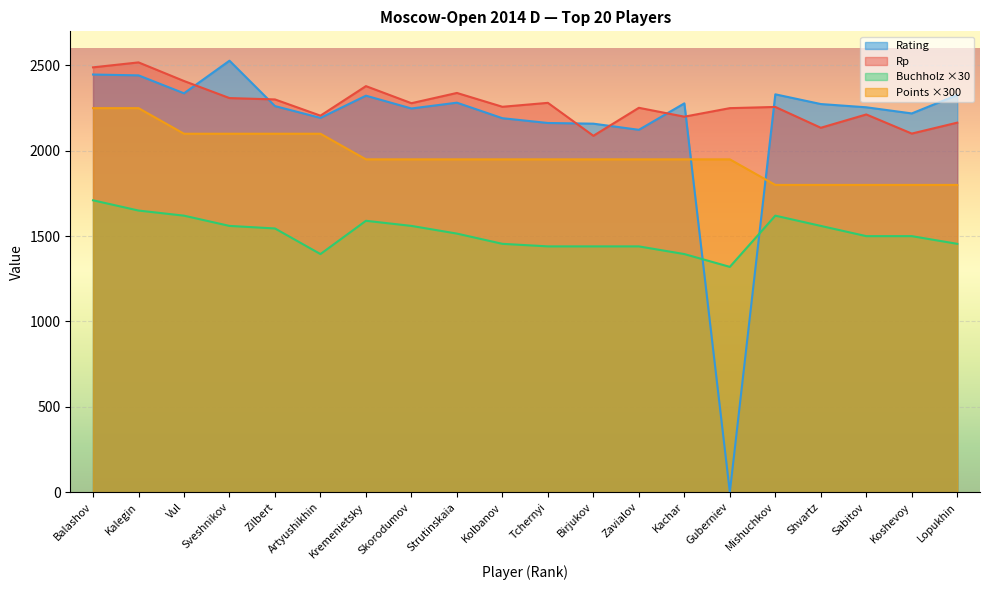

How many lines are shown in the chart?

4